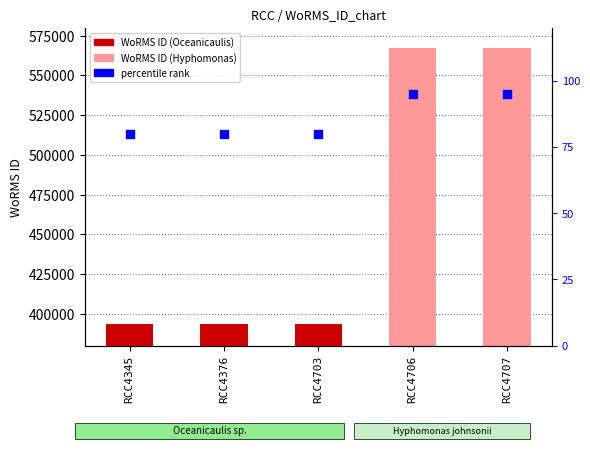

What is the total value across all series at RCC4376?

393696